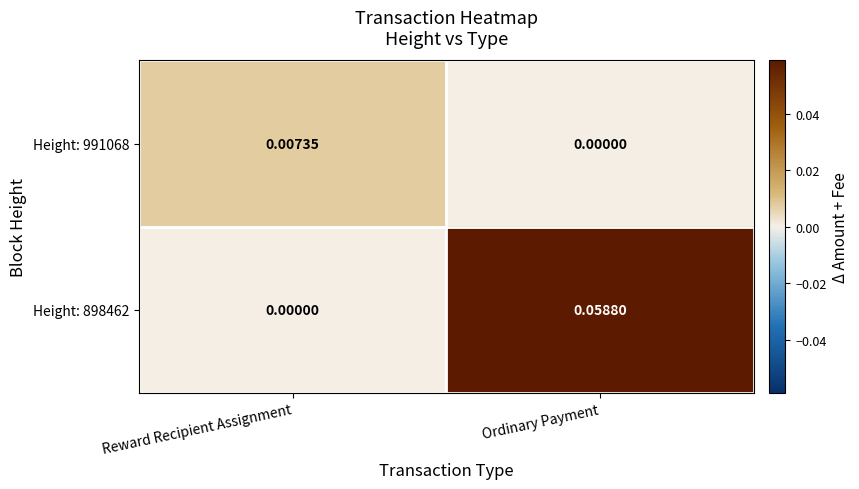

Which label corresponds to the largest value in the chart?

Ordinary Payment